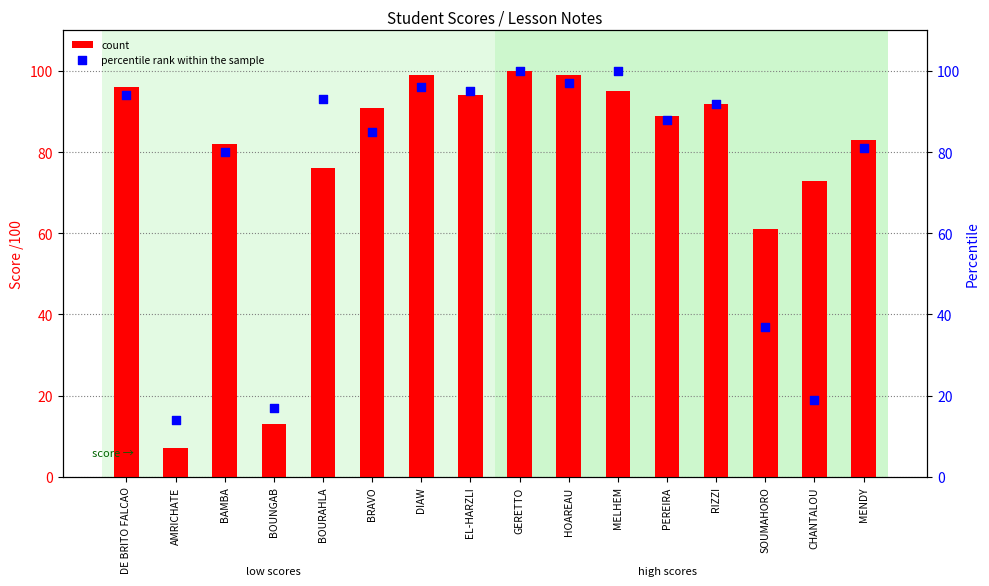

Is the value of count at SOUMAHORO greater than the value of percentile rank within the sample at SOUMAHORO?

Yes